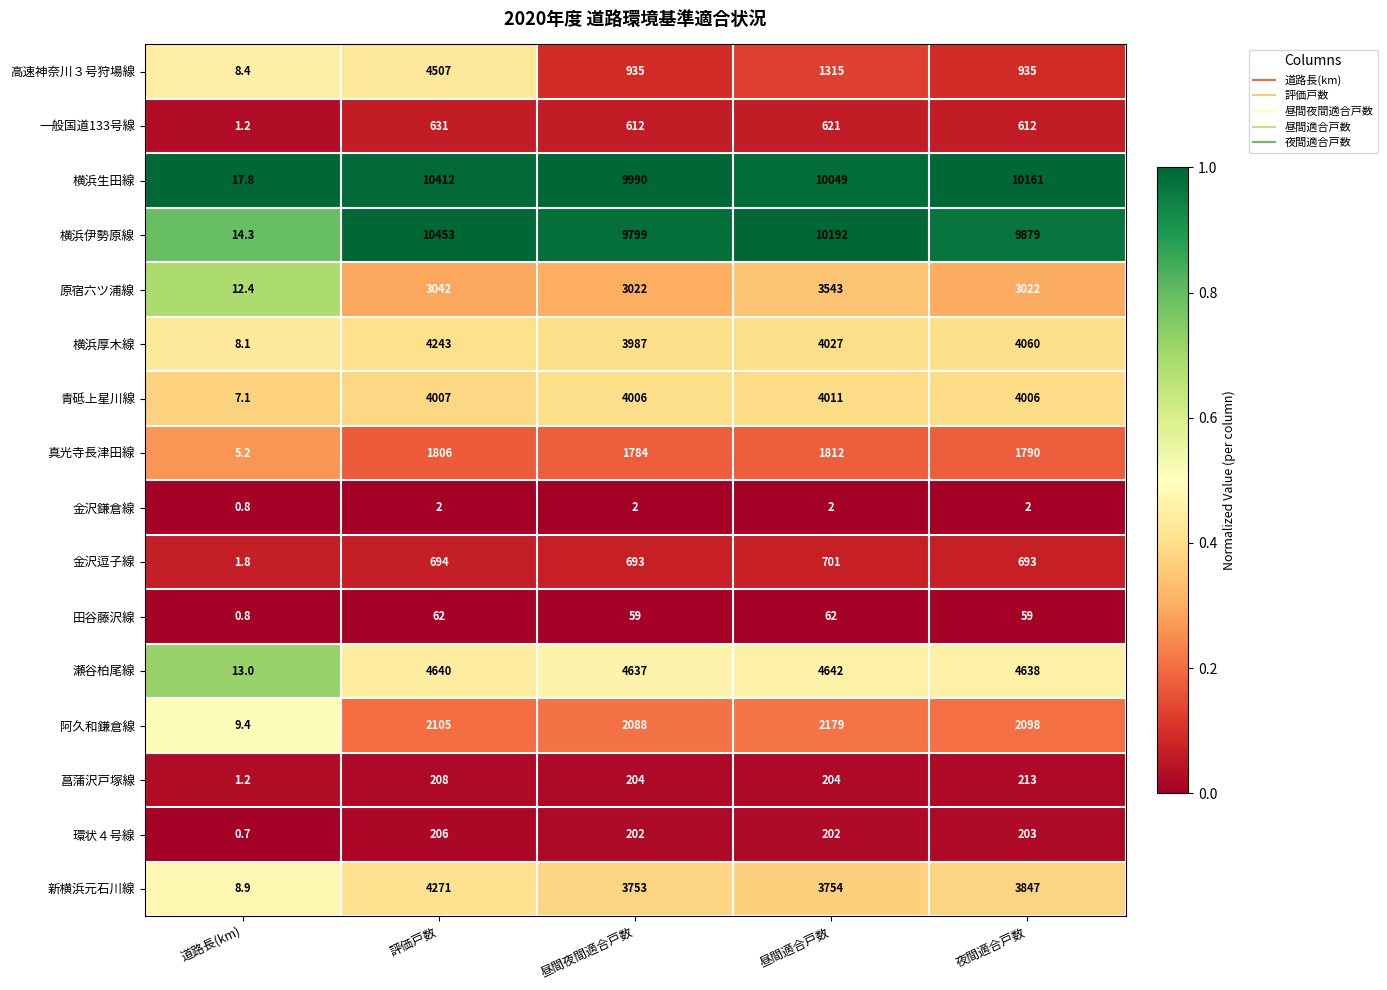

How many series are shown in this chart?

16